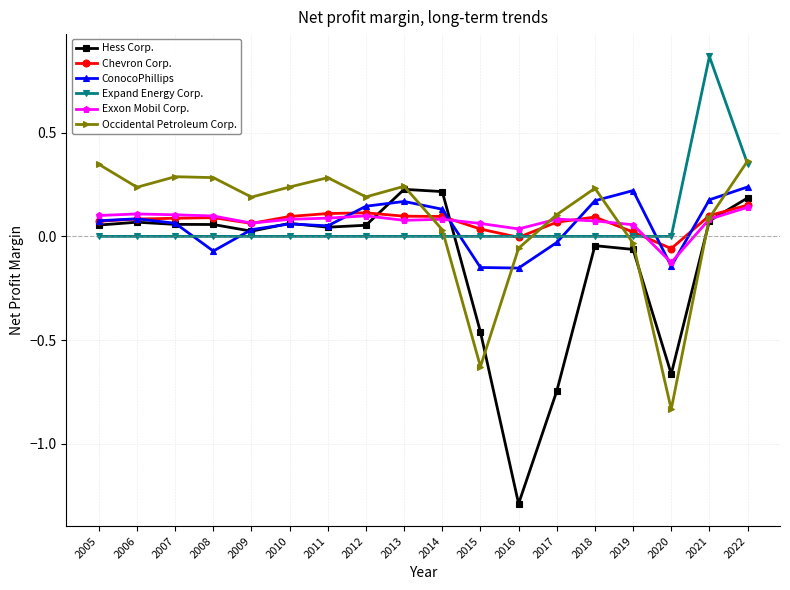

What is the total value across all series at 2020?

-1.8